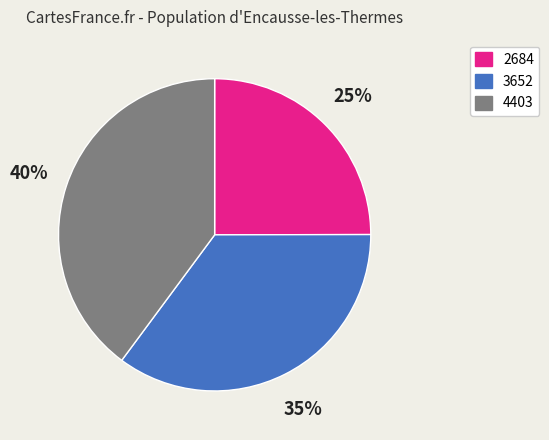

To the nearest percent, what percentage of the pie is 4403?

40%